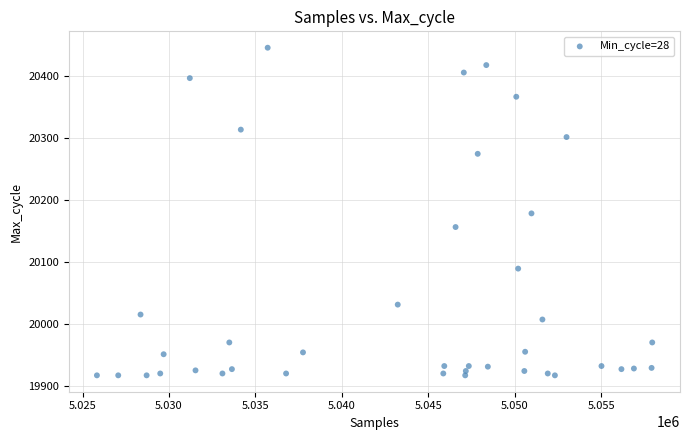

What is the range of X values (max minus min)?

32115